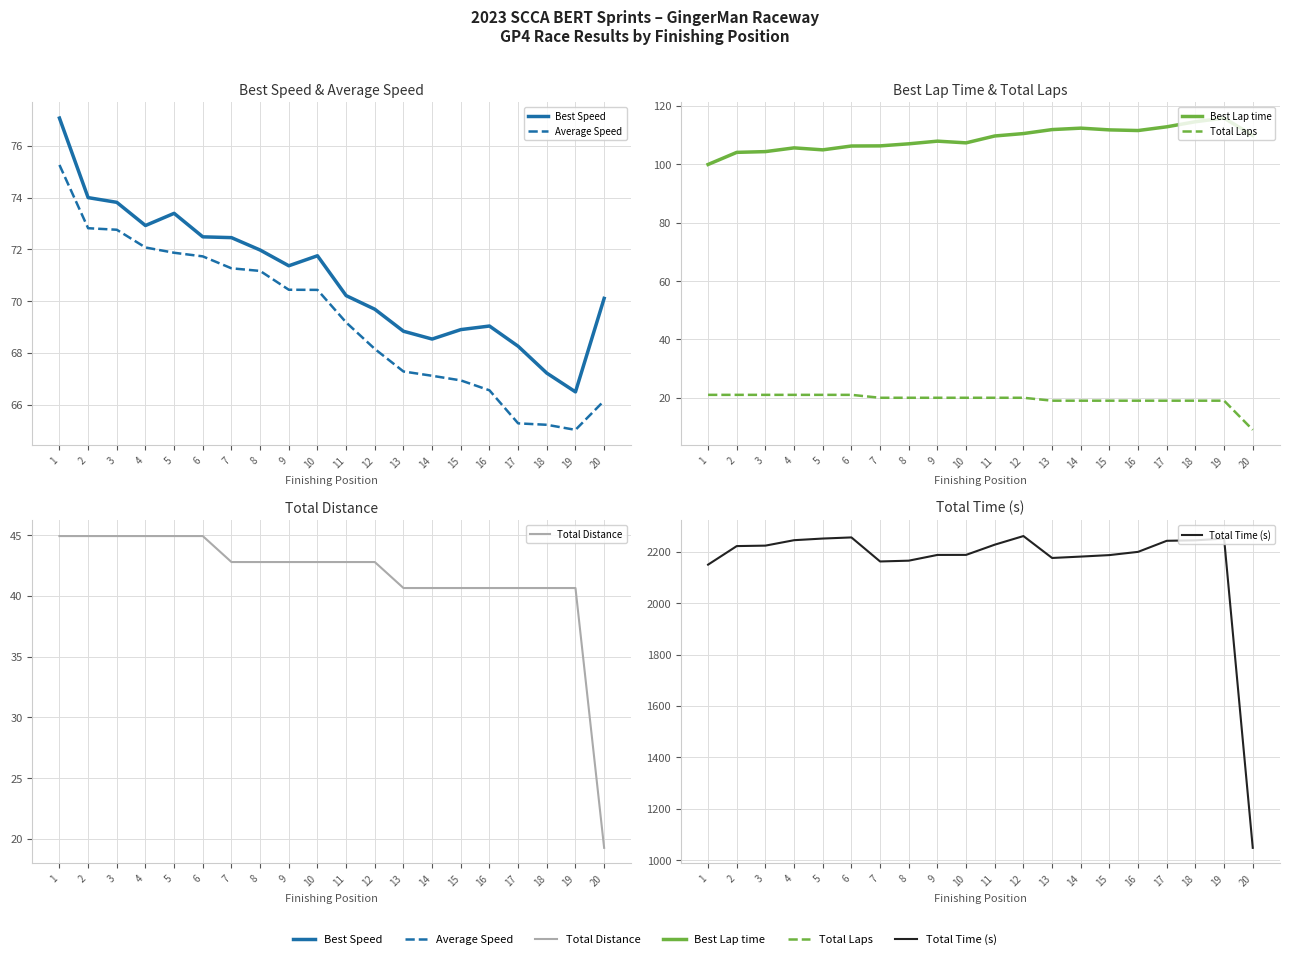

Reading left to right, list all the values displayed in this chart.

Best Speed: 77.1	74.0	73.8	72.9	73.4	72.5	72.5	72.0	71.4	71.8	70.2	69.7	68.8	68.5	68.9	69.0	68.3	67.2	66.5	70.1
Average Speed: 75.3	72.8	72.8	72.1	71.9	71.7	71.3	71.2	70.4	70.4	69.2	68.2	67.3	67.1	66.9	66.6	65.3	65.2	65.0	66.2
Best Lap time: 100.0	104.1	104.4	105.6	105.0	106.3	106.3	107.0	108.0	107.4	109.7	110.6	111.9	112.4	111.8	111.6	112.9	114.6	115.9	109.9
Total Laps: 21.0	21.0	21.0	21.0	21.0	21.0	20.0	20.0	20.0	20.0	20.0	20.0	19.0	19.0	19.0	19.0	19.0	19.0	19.0	9.0
Total Distance: 44.9	44.9	44.9	44.9	44.9	44.9	42.8	42.8	42.8	42.8	42.8	42.8	40.7	40.7	40.7	40.7	40.7	40.7	40.7	19.3
Total Time (s): 2149.6	2221.8	2223.6	2244.7	2251.1	2255.5	2162.0	2165.1	2187.4	2187.6	2227.3	2260.8	2175.6	2181.0	2186.8	2199.4	2242.4	2244.2	2251.0	1048.1